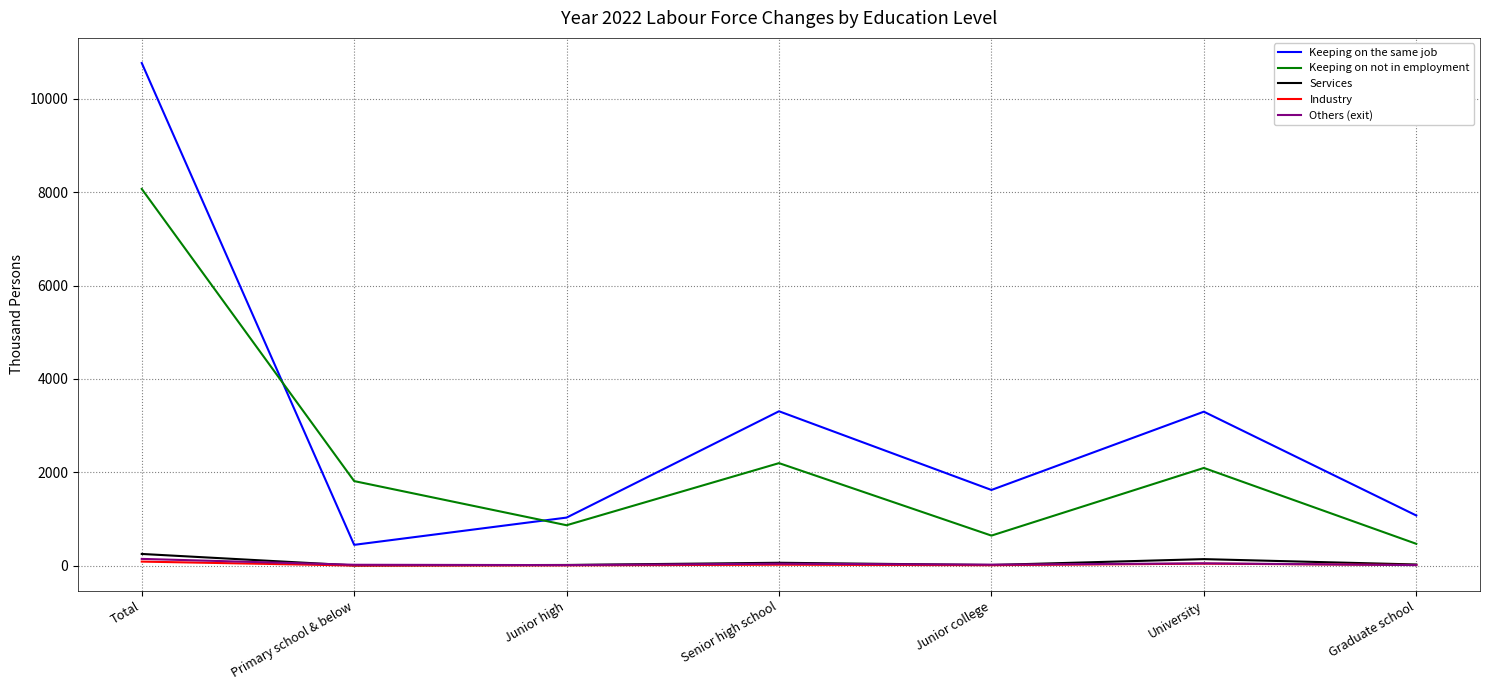

How many interior local peaks does the Keeping on the same job series have?

2